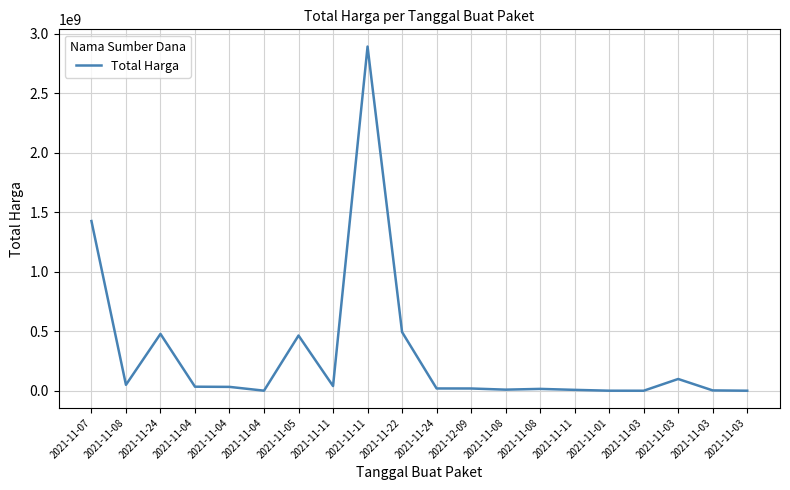

Does the chart have visible grid lines?

Yes